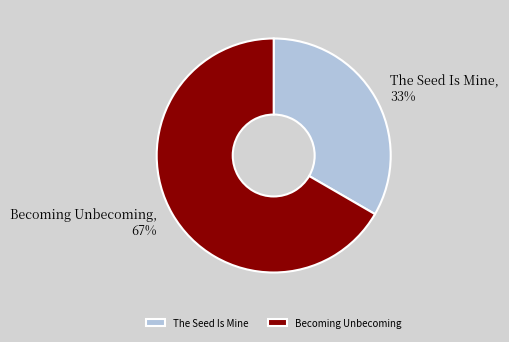

Combined, do Becoming Unbecoming and The Seed Is Mine account for over 50%?

Yes